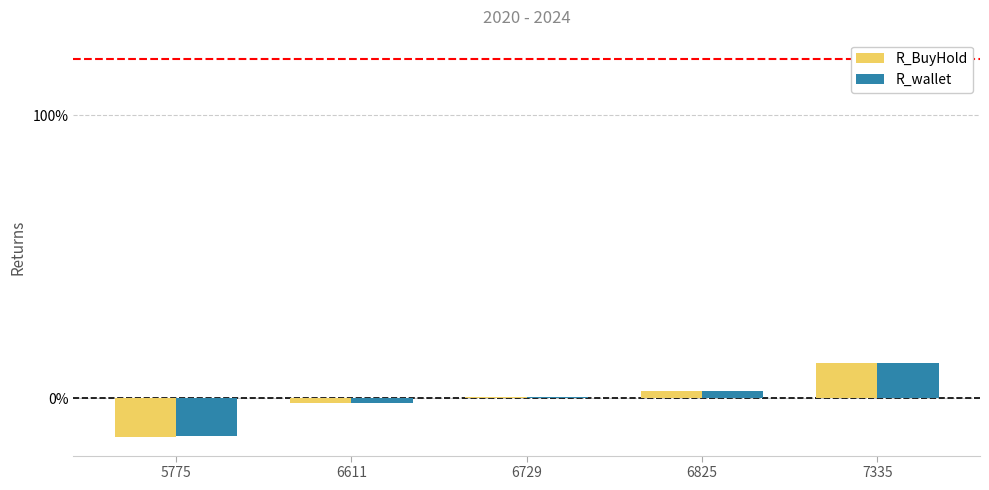

Where is R_BuyHold nearest to the value 0?

6729